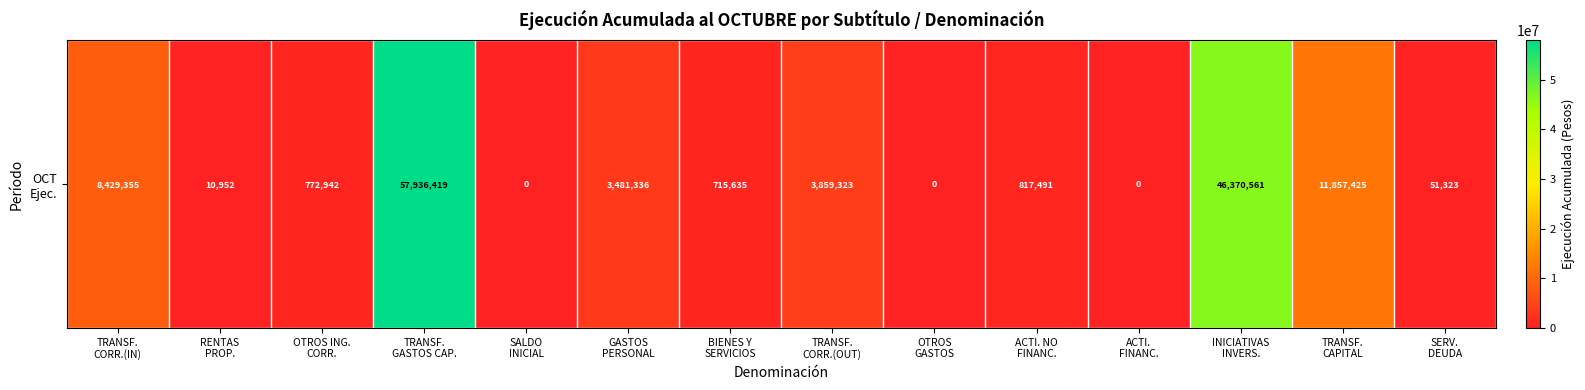

At which category does the chart reach its minimum across all series?

SALDO
INICIAL